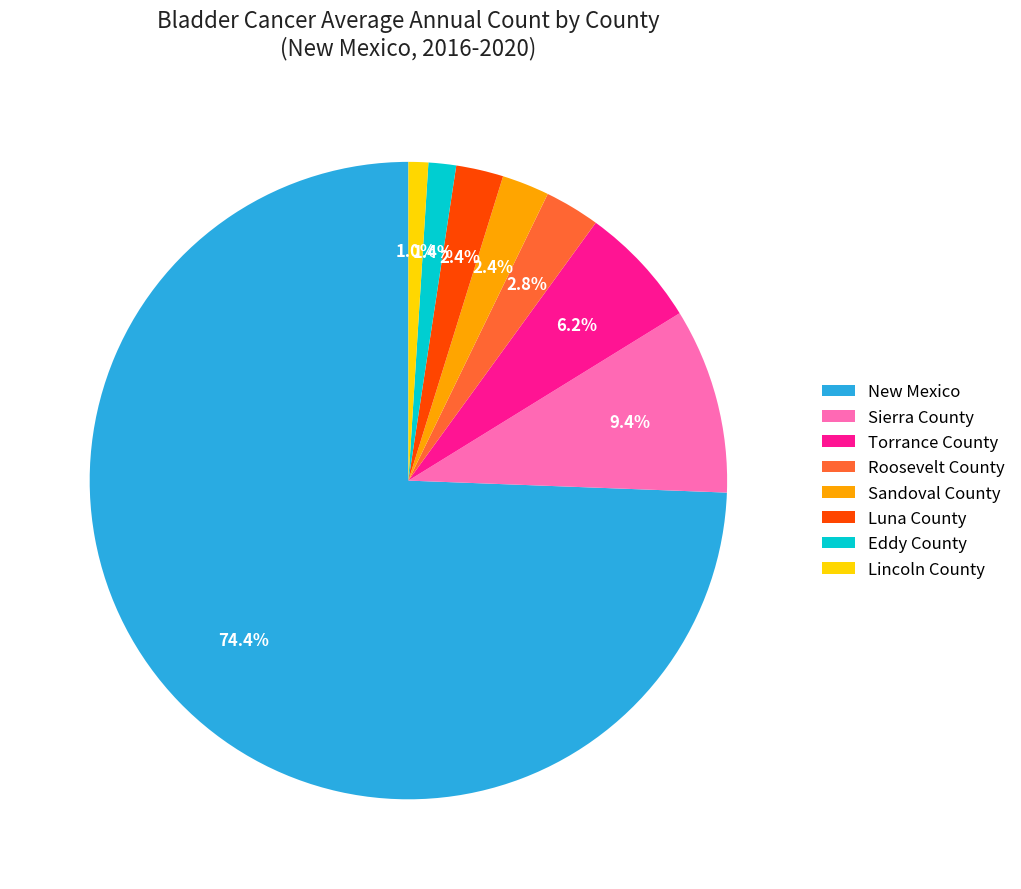

What is the largest slice in the pie chart?

New Mexico